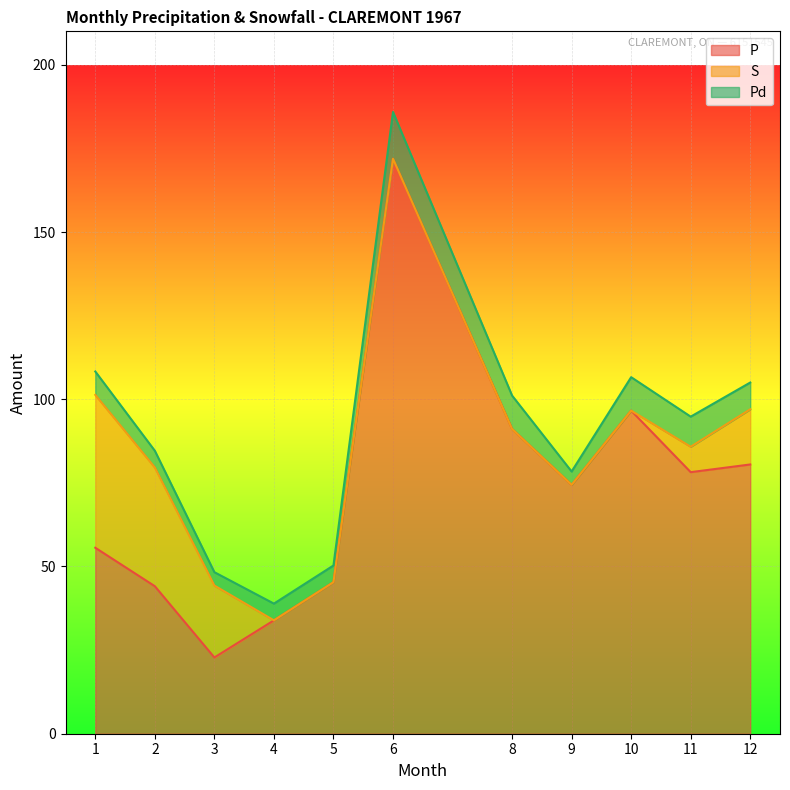

What is the difference between the maximum and minimum values in the S series?

45.7